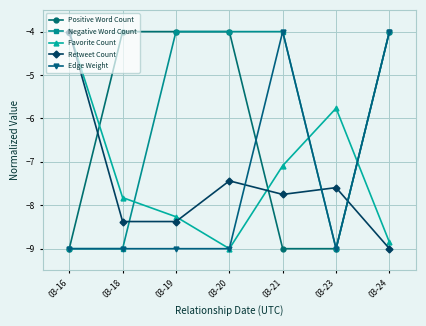

The Positive Word Count series shows -4.0 at 03-24. True or false?

True